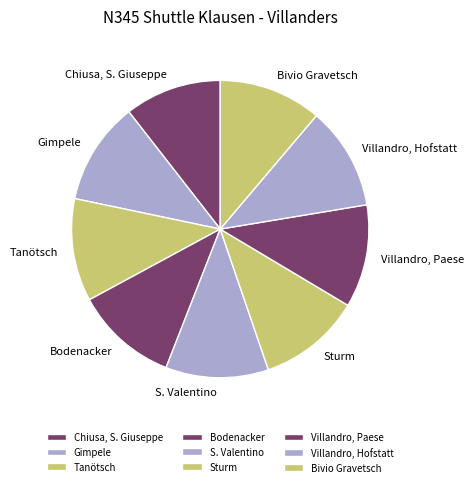

Which has a higher value, Gimpele or Chiusa, S. Giuseppe?

Gimpele